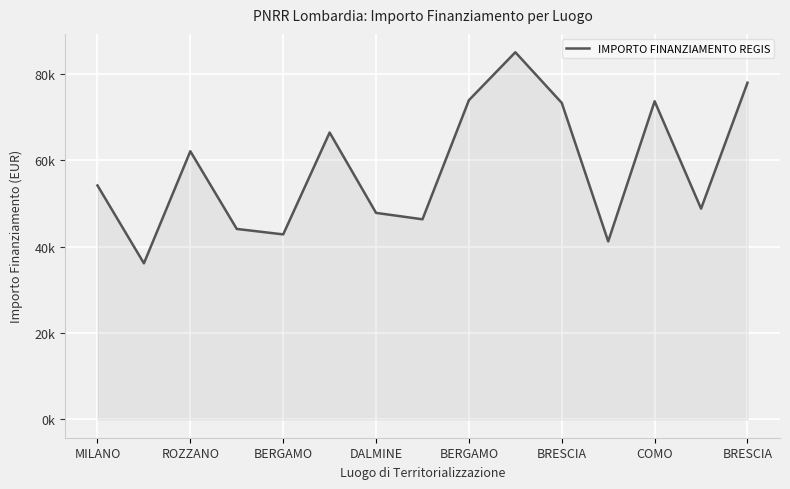

Does the chart display data point markers on the line(s)?

No